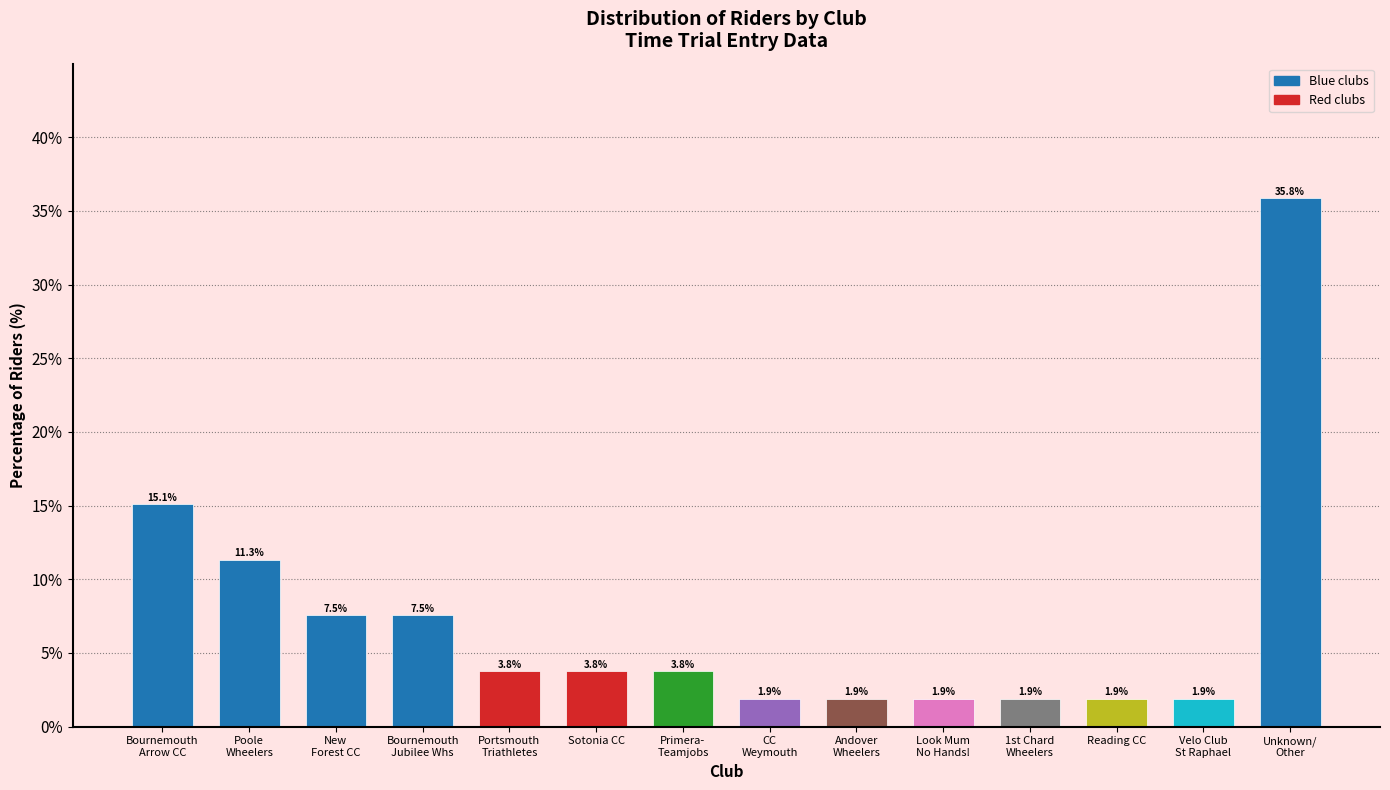

Reading left to right, extract all data points from this chart.

15.1	11.3	7.5	7.5	3.8	3.8	3.8	1.9	1.9	1.9	1.9	1.9	1.9	35.8